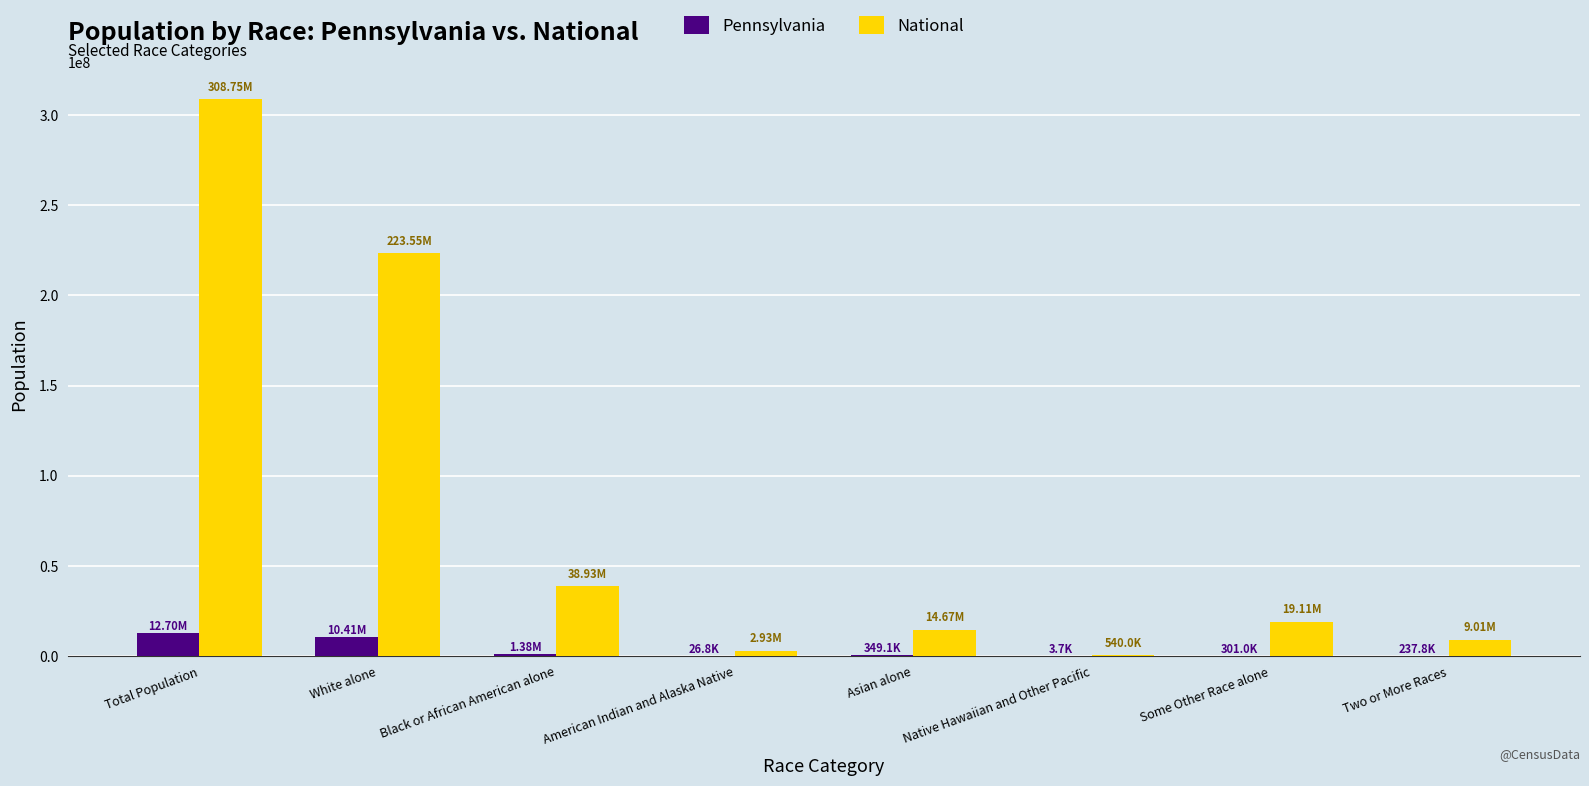

What is the sum of all National values?

617491076